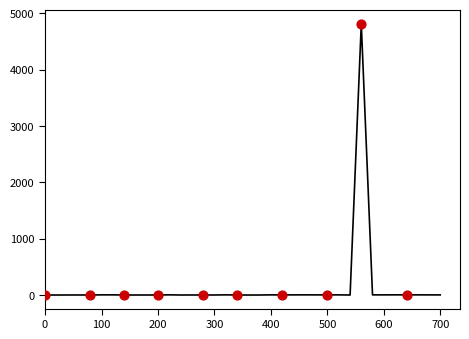

What is the maximum value shown in the chart?

4814.4